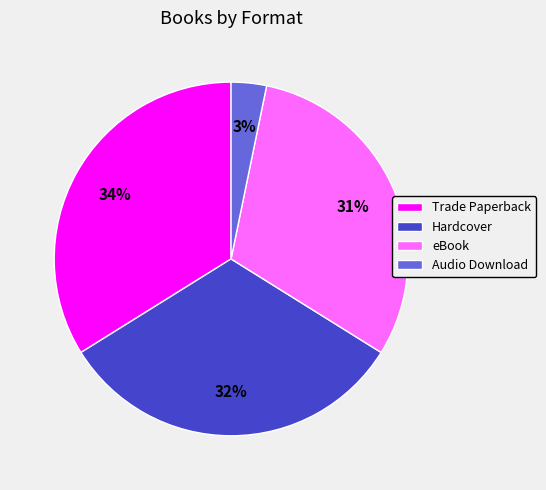

What percentage is the Audio Download slice, to the nearest percent?

3%